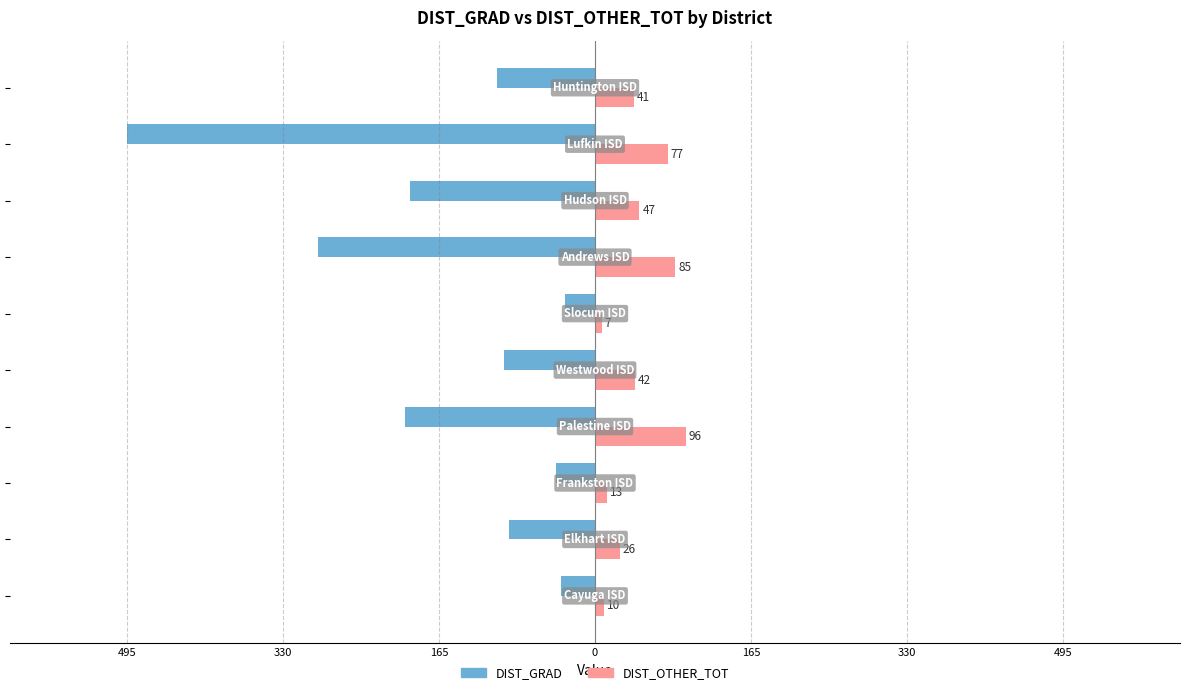

Reading left to right, transcribe all the data shown in this chart.

DIST_GRAD: -36	-91	-41	-201	-96	-32	-293	-196	-495	-104
DIST_OTHER_TOT: 10	26	13	96	42	7	85	47	77	41